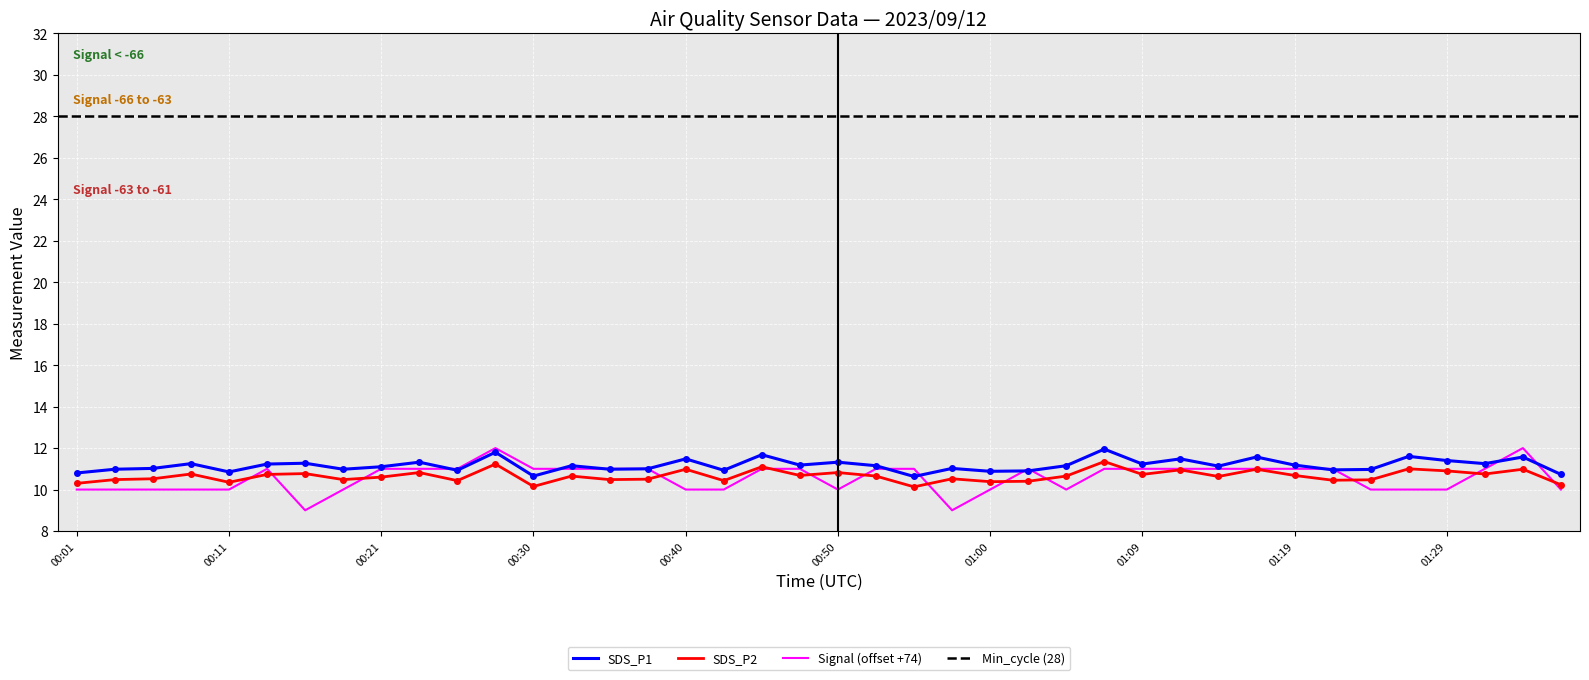

What position from the right is 00:33?

27